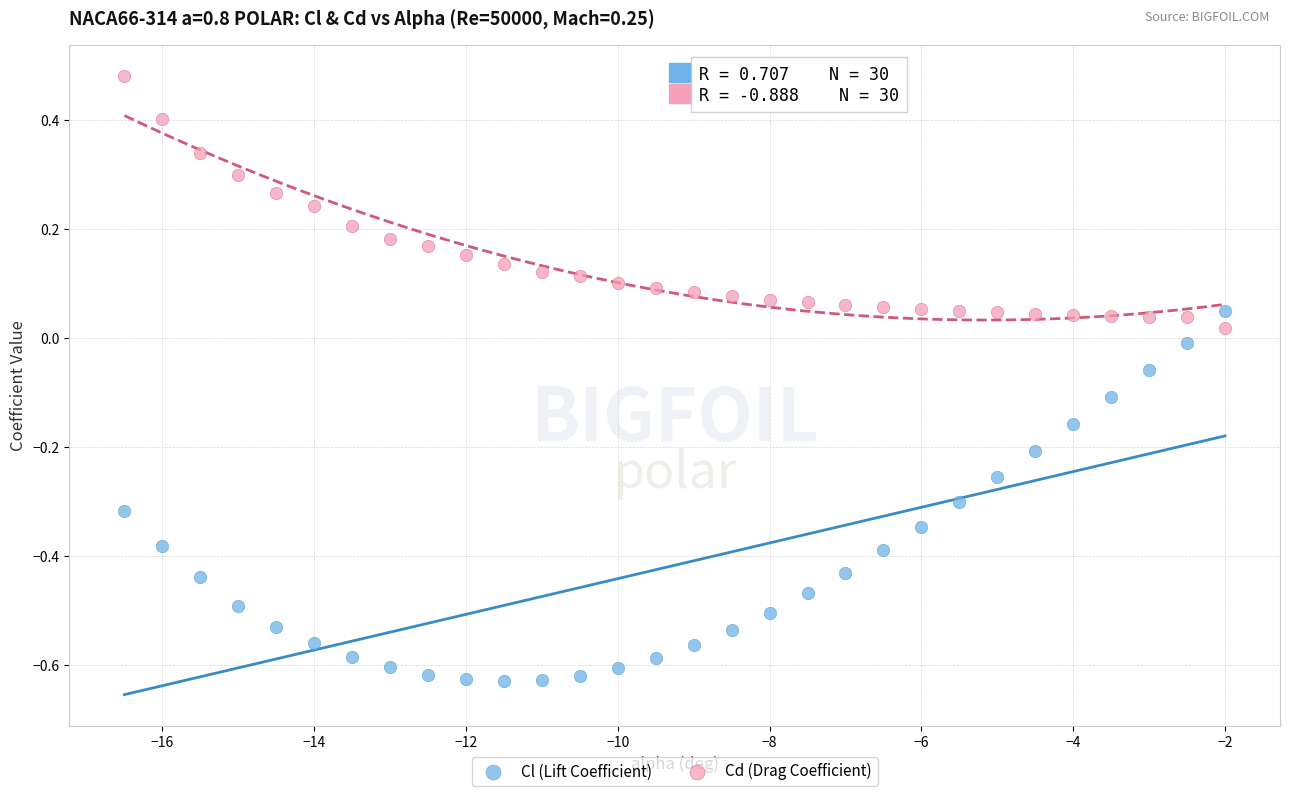

Which series contains the lowest Y value?

Cl (Lift Coefficient)